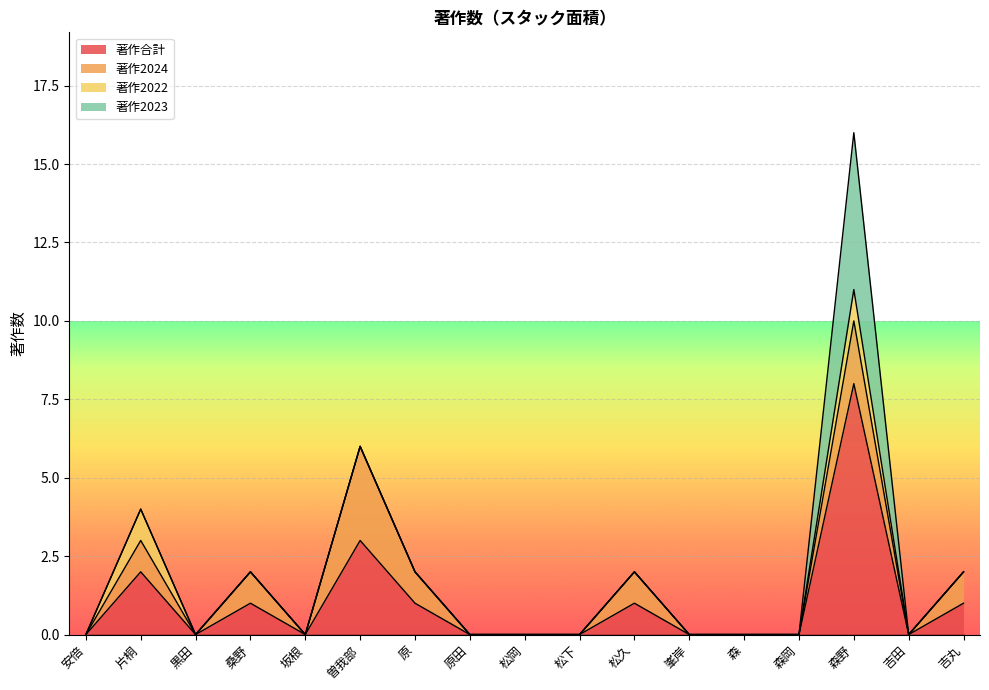

Is the value of 著作合計 at 松下 greater than the value of 著作2022 at 吉丸?

No